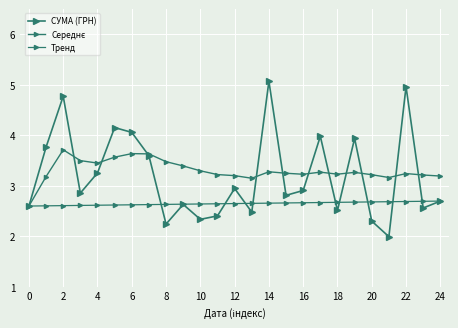

How many categories are shown in the chart?

25